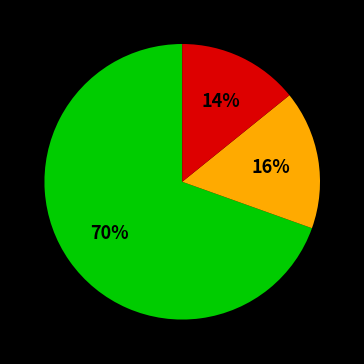

To the nearest percent, what is the average slice percentage?

33%